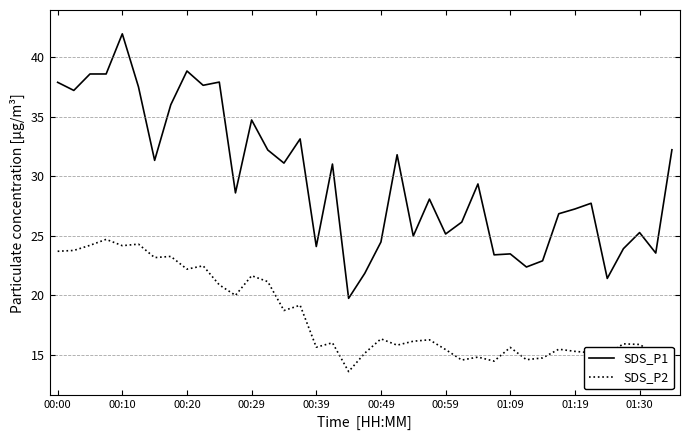

What is the minimum value shown in the chart?

13.6